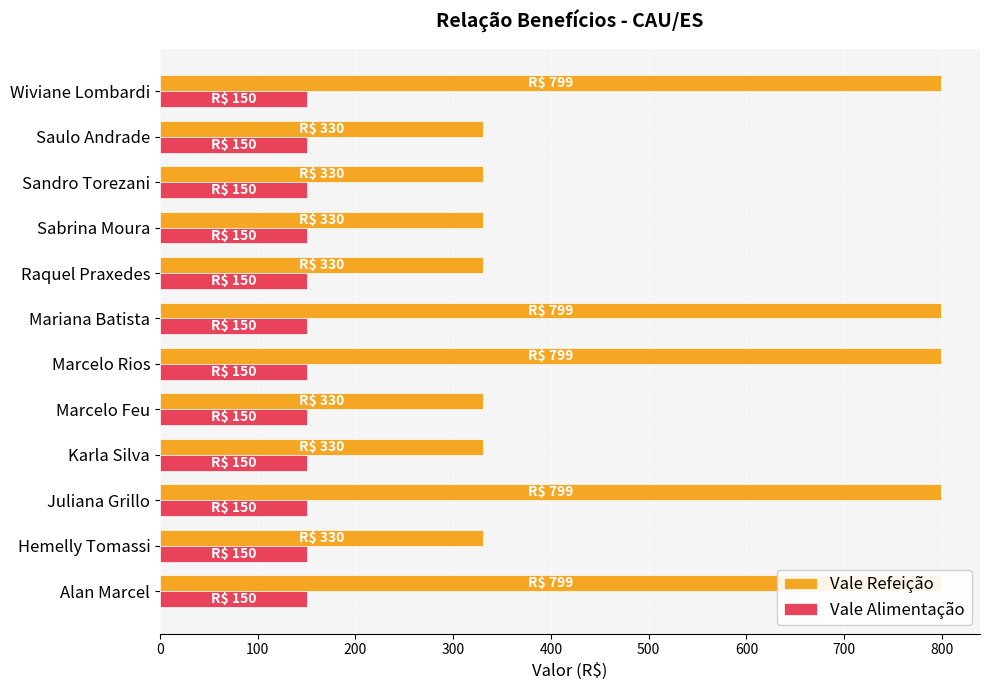

What is the value of the Vale Refeição bar at the 10th from the left?

330.0